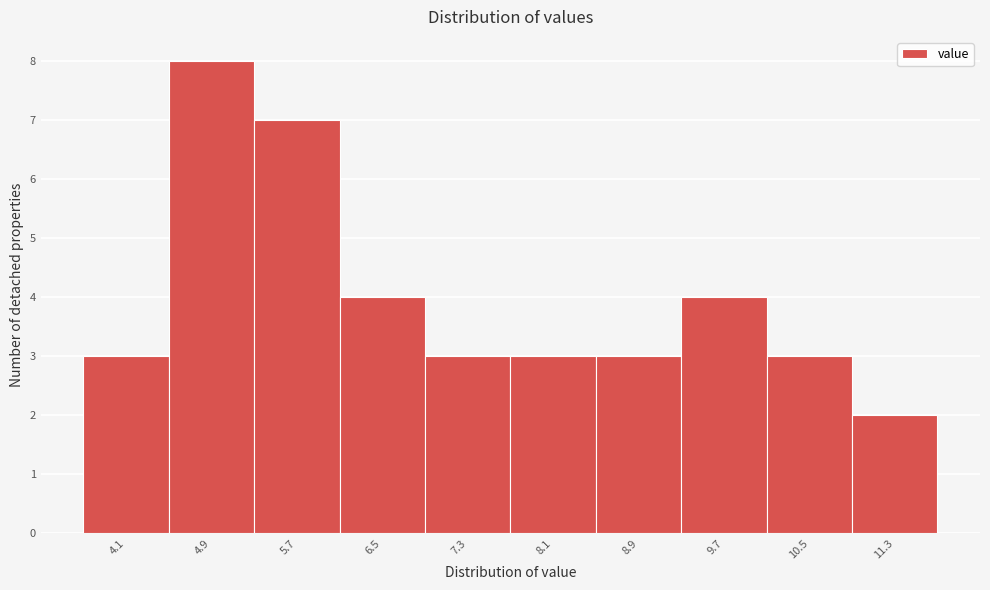

Reading left to right, list all the values displayed in this chart.

3	8	7	4	3	3	3	4	3	2